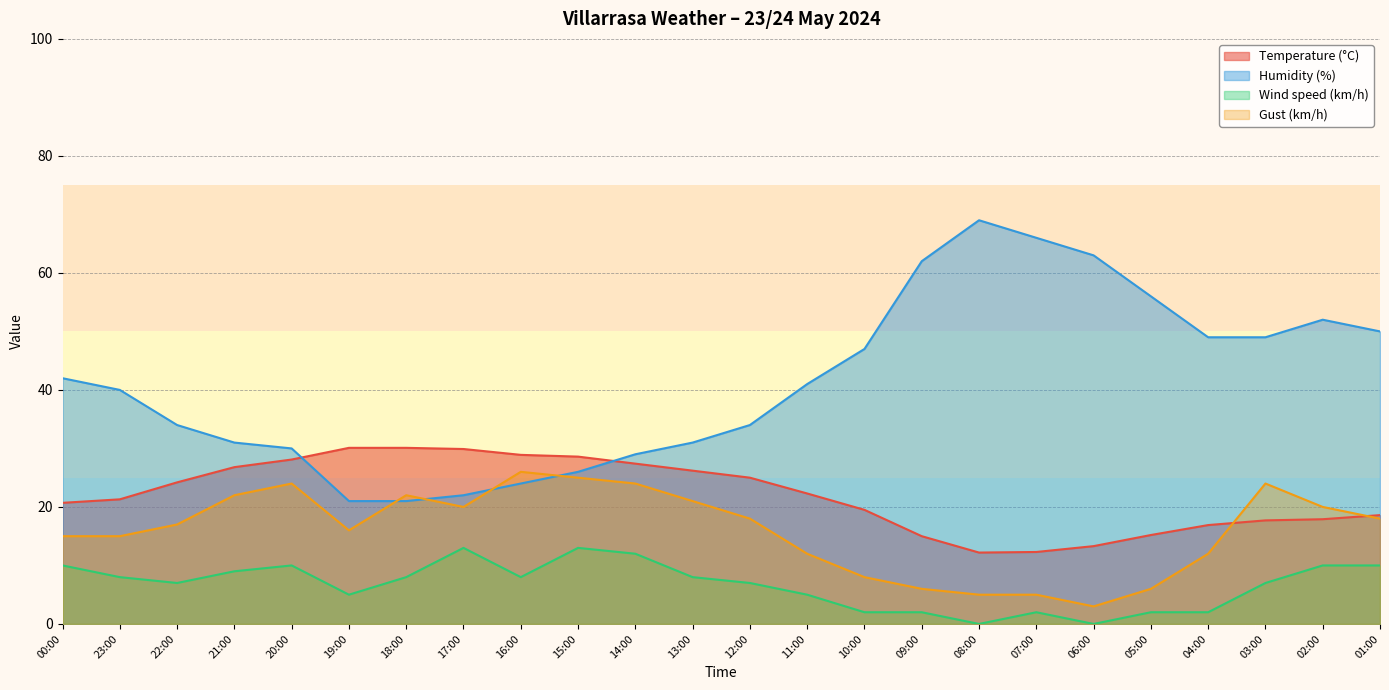

Rank the series by their average value, from highest to lowest.

Humidity (%), Temperature (°C), Gust (km/h), Wind speed (km/h)